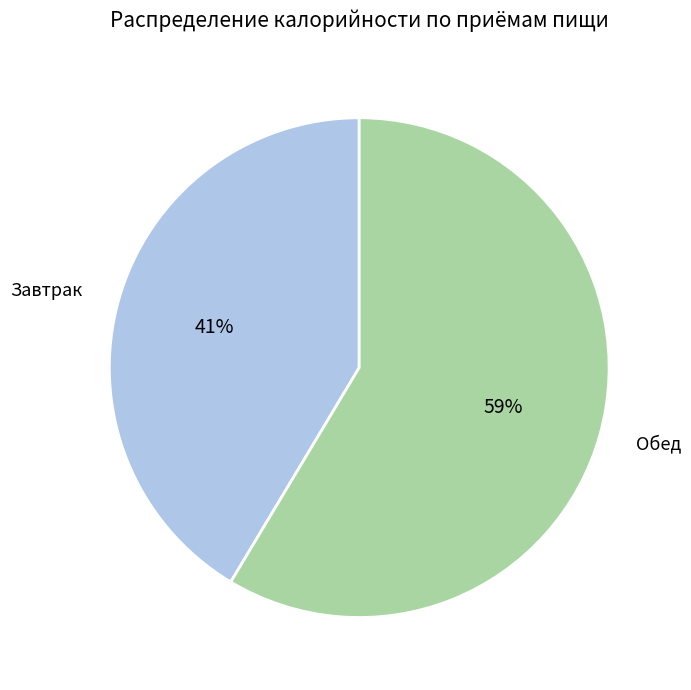

Is there any slice that represents more than half of the pie?

Yes